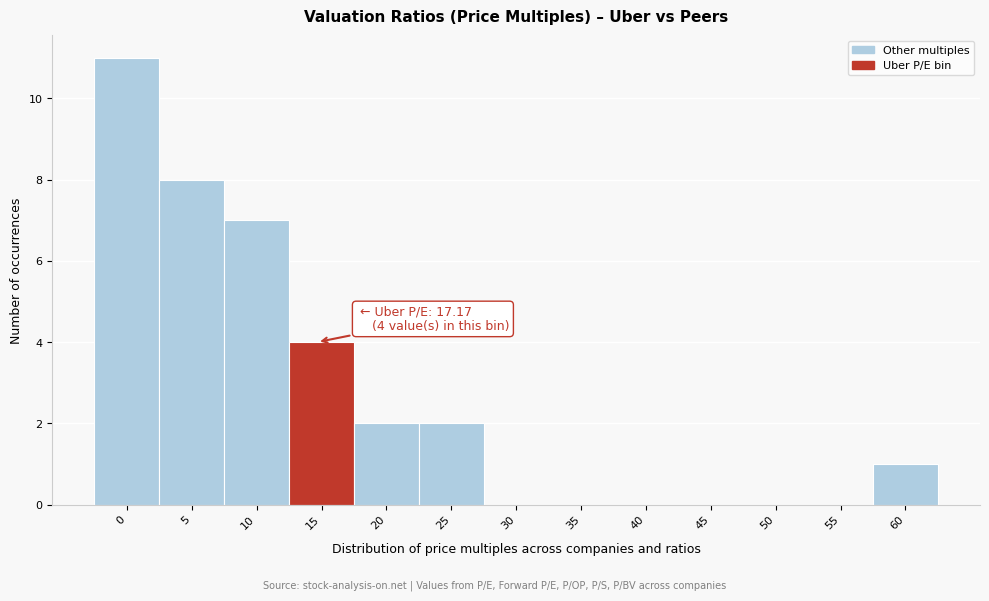

Reading left to right, transcribe all the data shown in this chart.

0=11	5=8	10=7	15=4	20=2	25=2	30=0	35=0	40=0	45=0	50=0	55=0	60=1